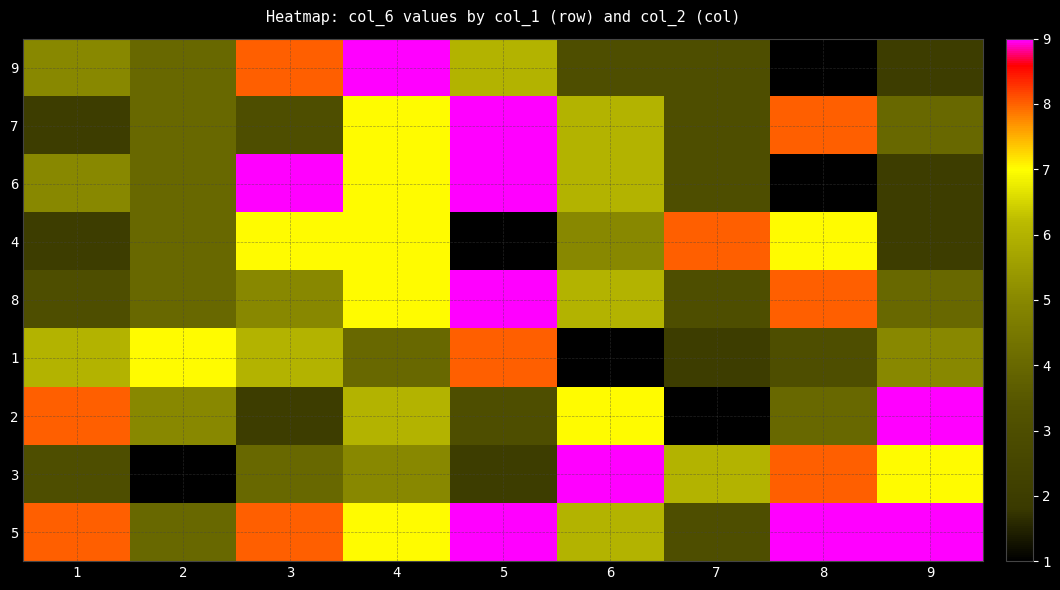

Reading right to left, extract all data points from this chart.

9: 9=2	8=1	7=3	6=3	5=6	4=9	3=8	2=4	1=5
7: 9=4	8=8	7=3	6=6	5=9	4=7	3=3	2=4	1=2
6: 9=2	8=1	7=3	6=6	5=9	4=7	3=9	2=4	1=5
4: 9=2	8=7	7=8	6=5	5=1	4=7	3=7	2=4	1=2
8: 9=4	8=8	7=3	6=6	5=9	4=7	3=5	2=4	1=3
1: 9=5	8=3	7=2	6=1	5=8	4=4	3=6	2=7	1=6
2: 9=9	8=4	7=1	6=7	5=3	4=6	3=2	2=5	1=8
3: 9=7	8=8	7=6	6=9	5=2	4=5	3=4	2=1	1=3
5: 9=9	8=9	7=3	6=6	5=9	4=7	3=8	2=4	1=8